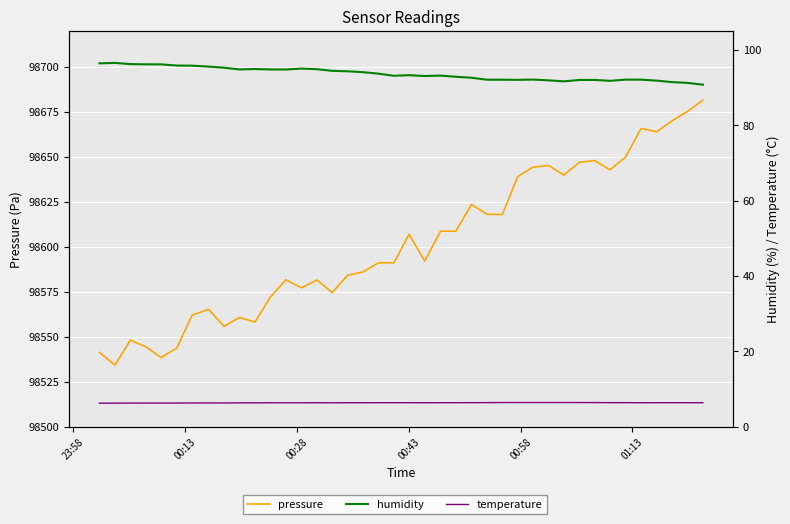

At how many categories does at least one series exceed 86911?

40